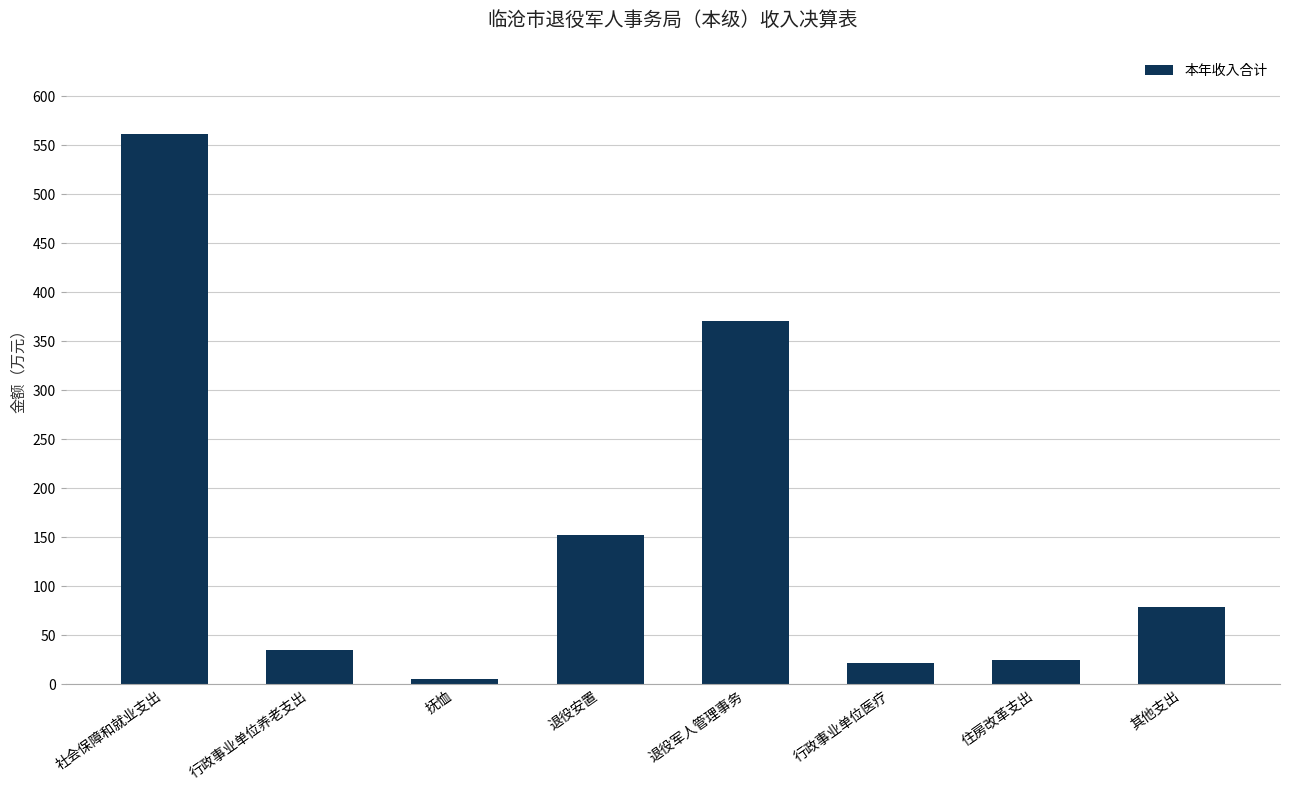

What is the change in value from 行政事业单位养老支出 to 行政事业单位医疗?

-13.1